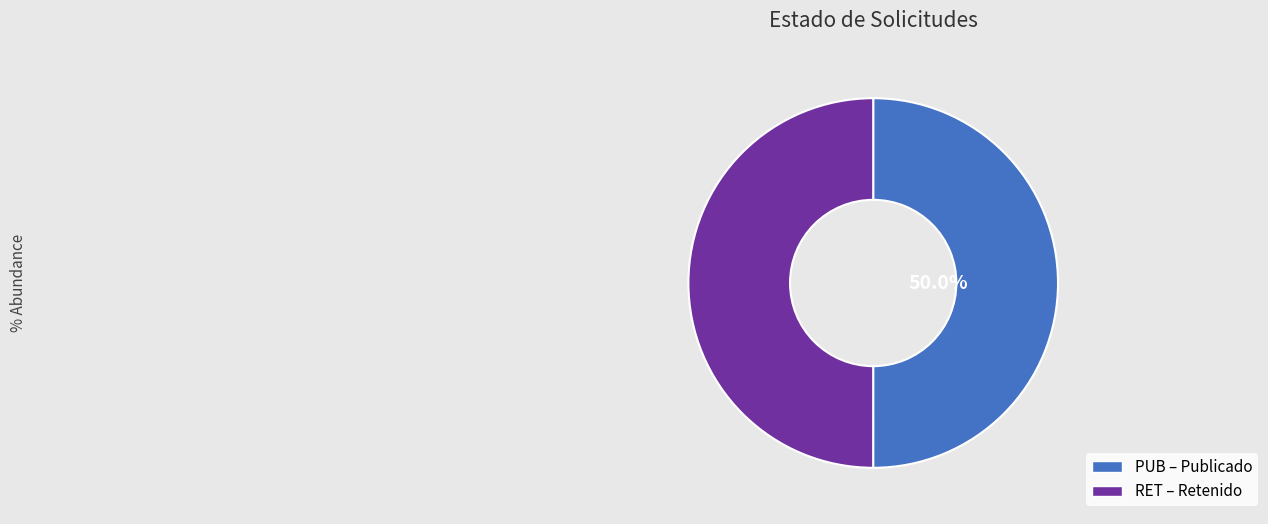

What percentage is the PUB slice, to the nearest percent?

50%